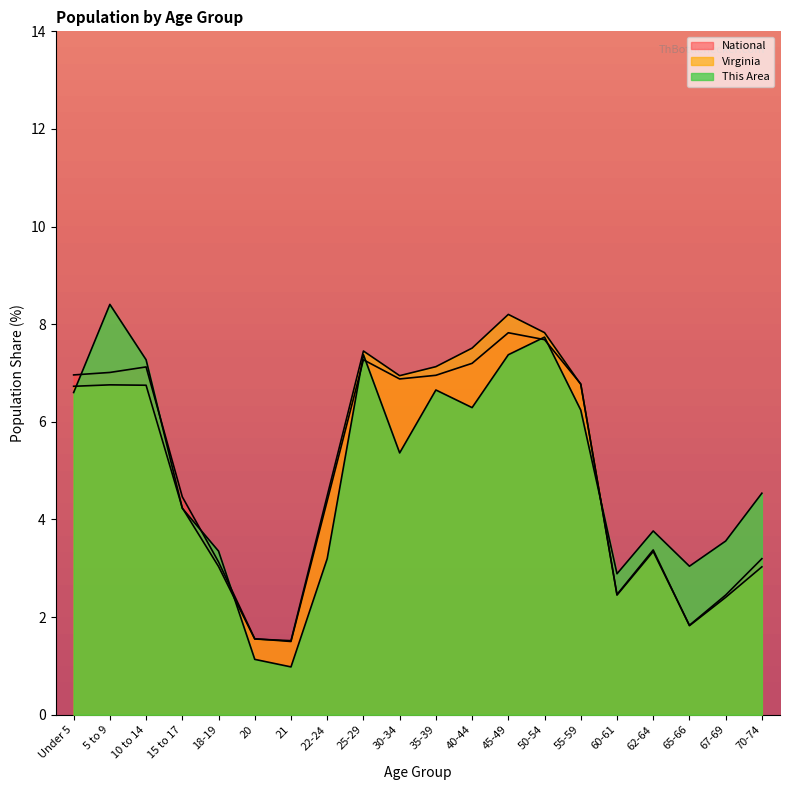

Which category has the highest value in the Virginia series?

45-49